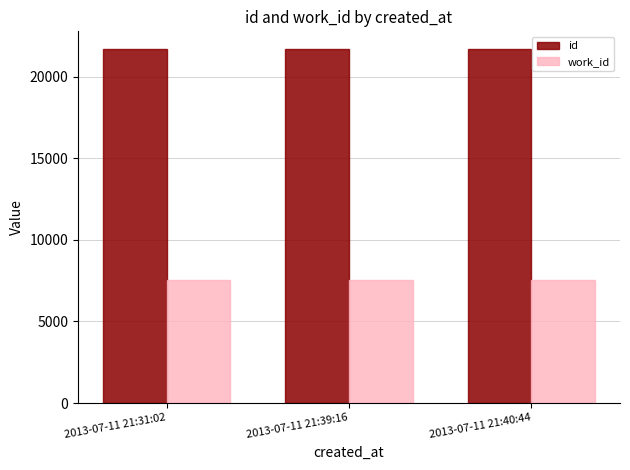

What is the approximate value of id at 2013-07-11 21:31:02?

21678